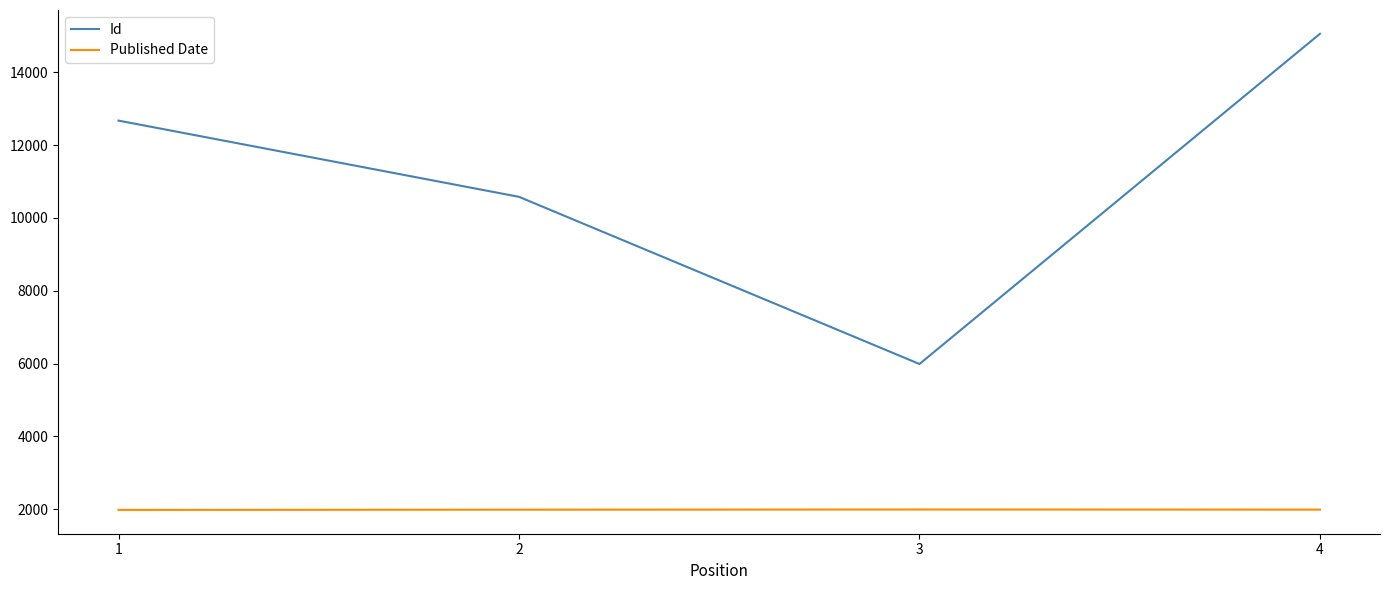

Is it true that Published Date equals 1993 at 3?

True